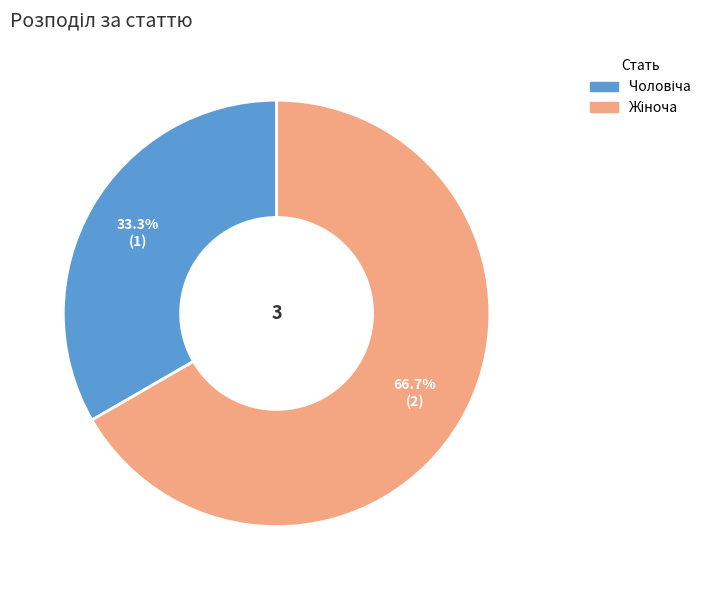

Is there a majority slice in this chart?

Yes